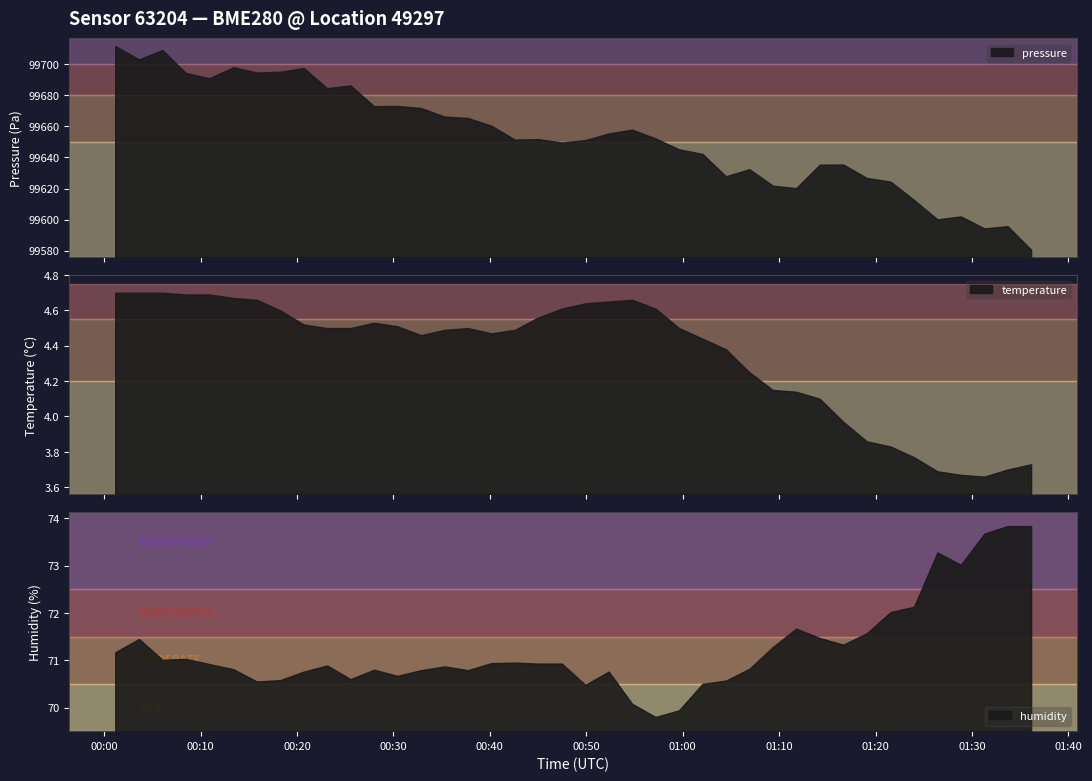

How many data points does each series have?

40